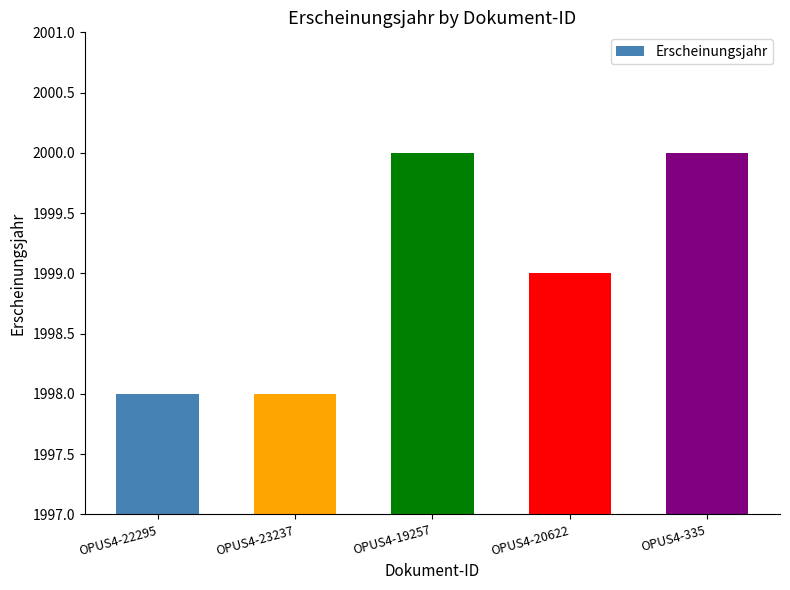

True or false: the data shows 3544 at OPUS4-22295.

False